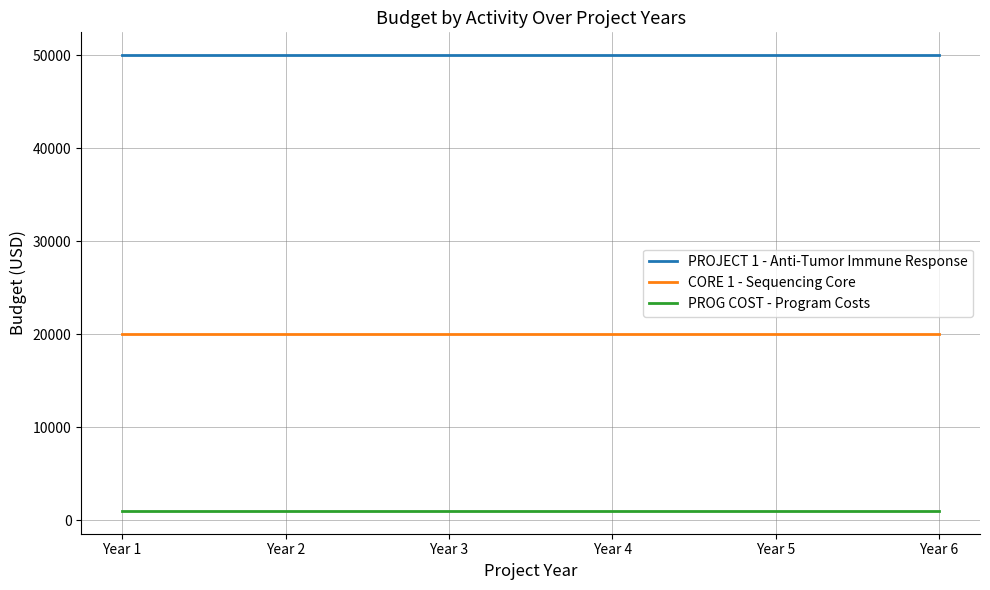

Is the value of PROG COST - Program Costs at Year 1 greater than the value of CORE 1 - Sequencing Core at Year 5?

No